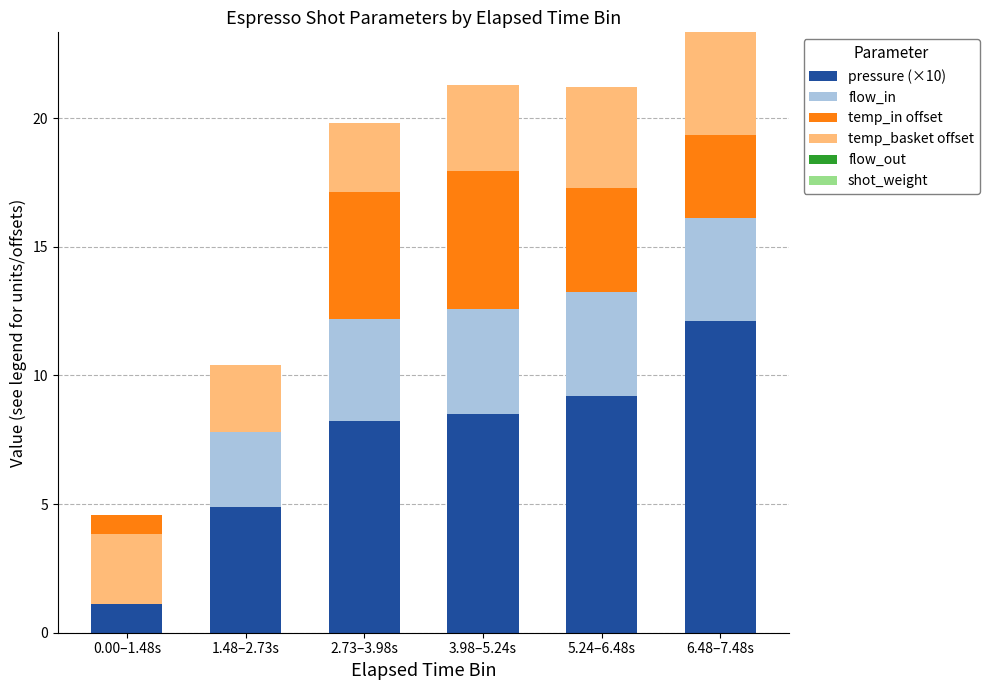

What position from the left is 5.24–6.48s?

5